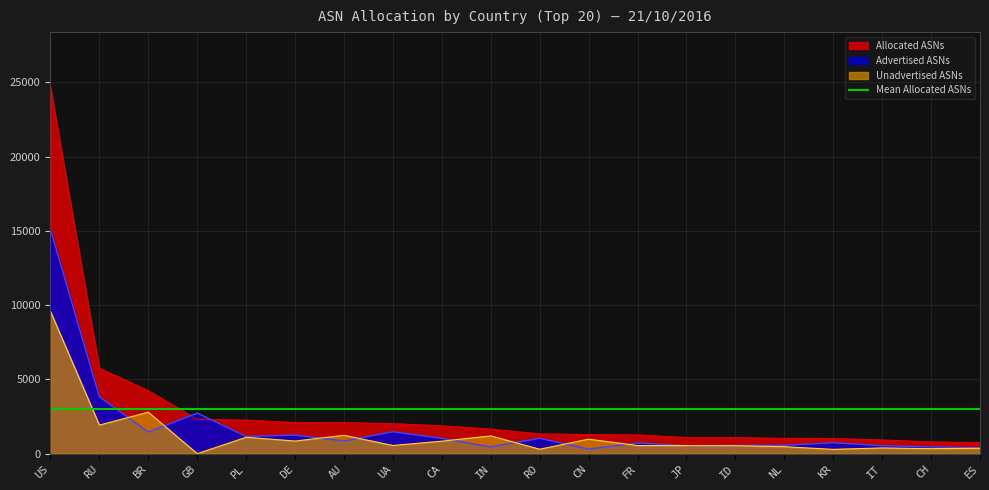

What is the sum of the Unadvertised ASNs values at CH and AU?

1571.0